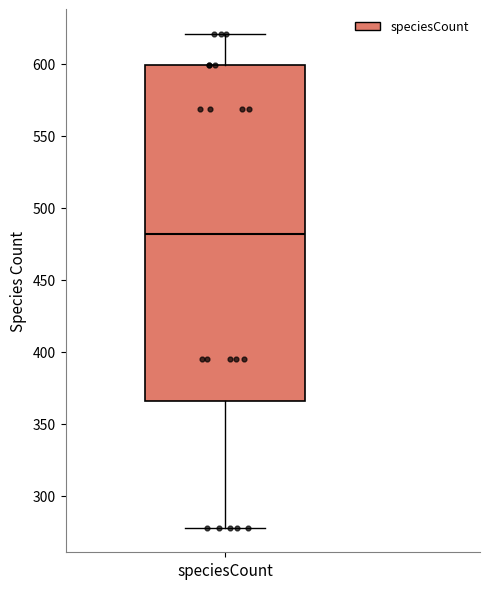

Transcribe this box plot: give where the median line is, the range the box spans, and where the two whiskers end, as read against the y-axis. The values are not printed on the chart, so give them approximately, as read against the axis.

median 480, box 365 to 600, whiskers 280 to 620